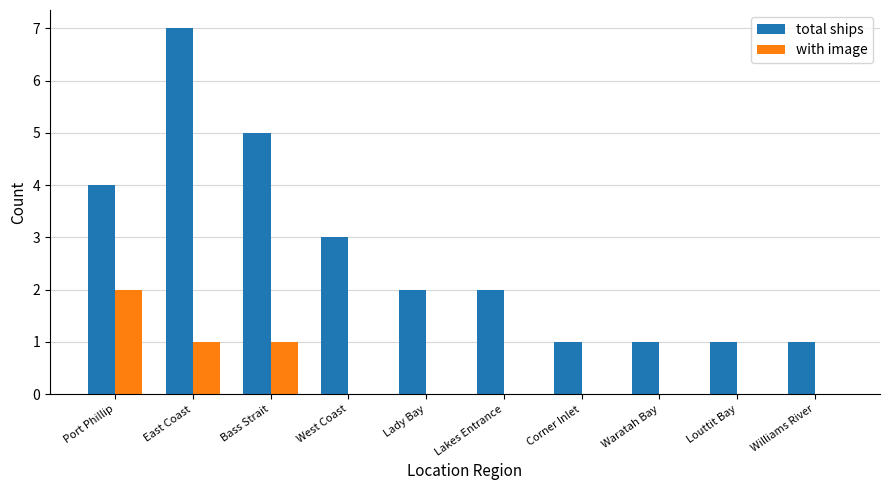

Which series has the largest total across all categories?

total ships